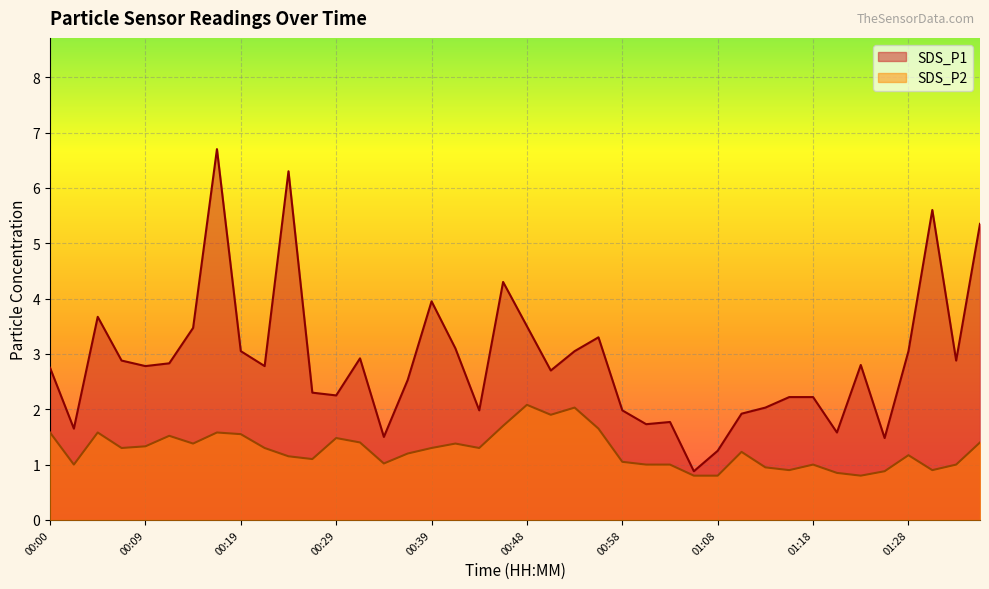

Where is SDS_P1 nearest to the value 3?

00:19